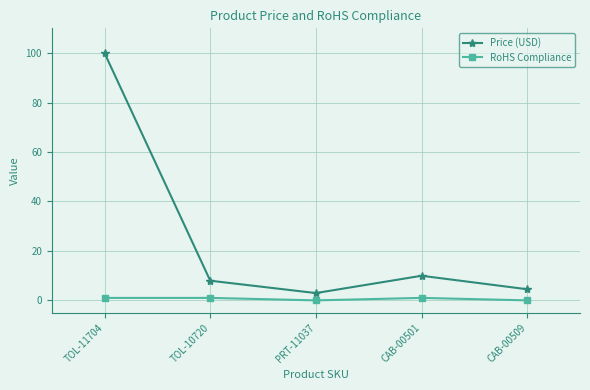

What are all the series names shown in the legend?

Price (USD), RoHS Compliance